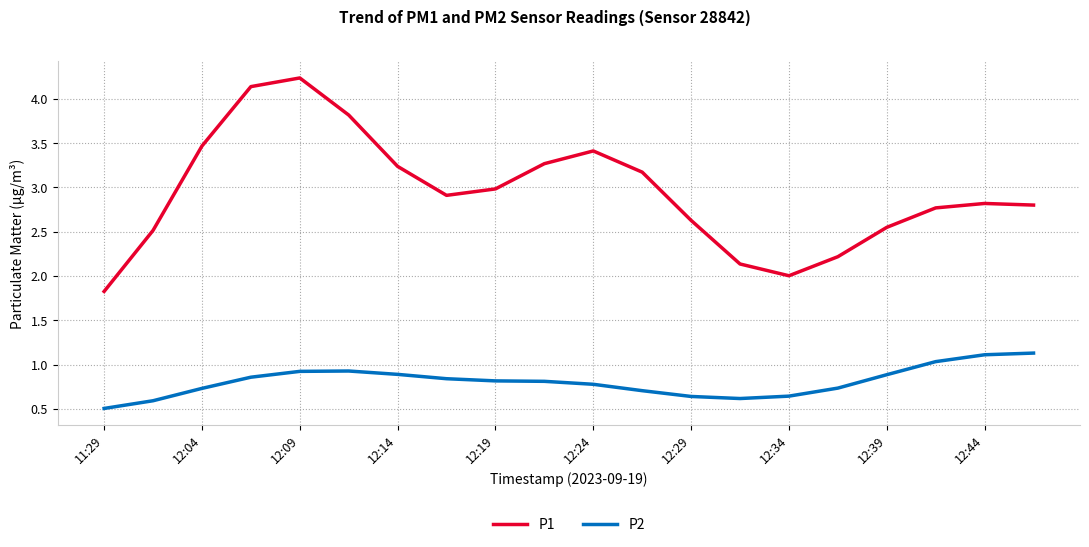

True or false: P2 and P1 cross at least once.

False